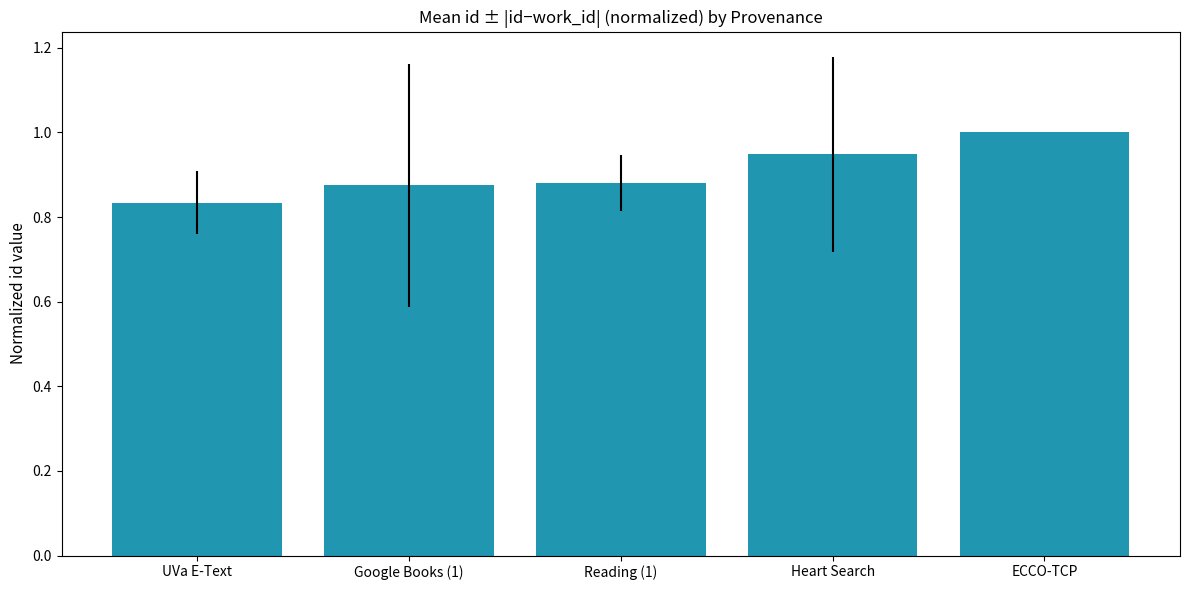

What is the label of the 4th bar from the left?

Heart Search